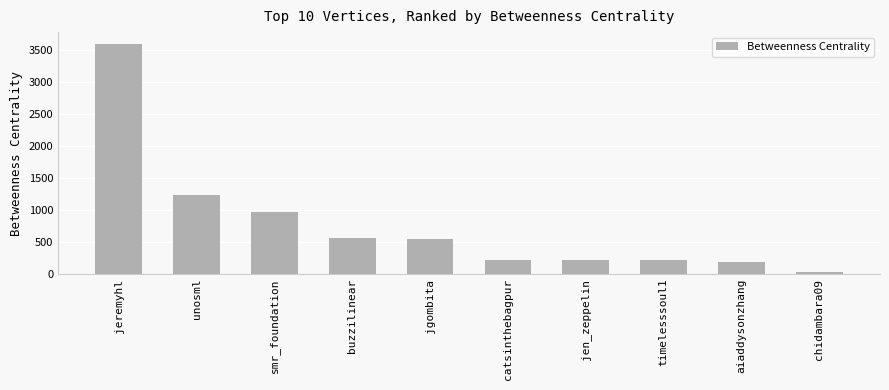

Are the bars grouped side by side (vs. stacked)?

No